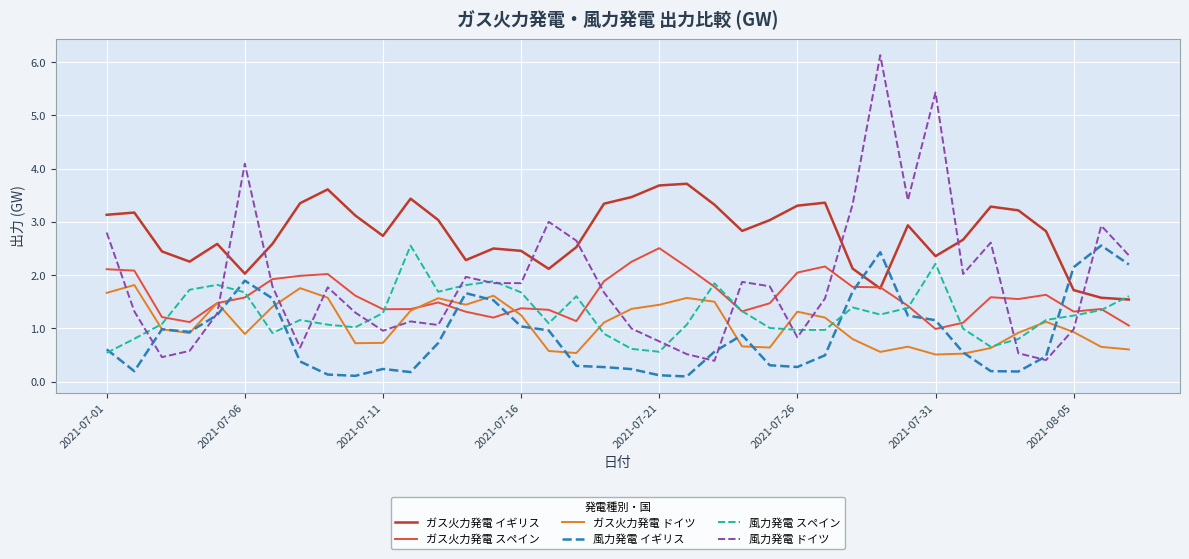

Which series ends up on top after the final intersection of ガス火力発電 イギリス and 風力発電 イギリス?

風力発電 イギリス